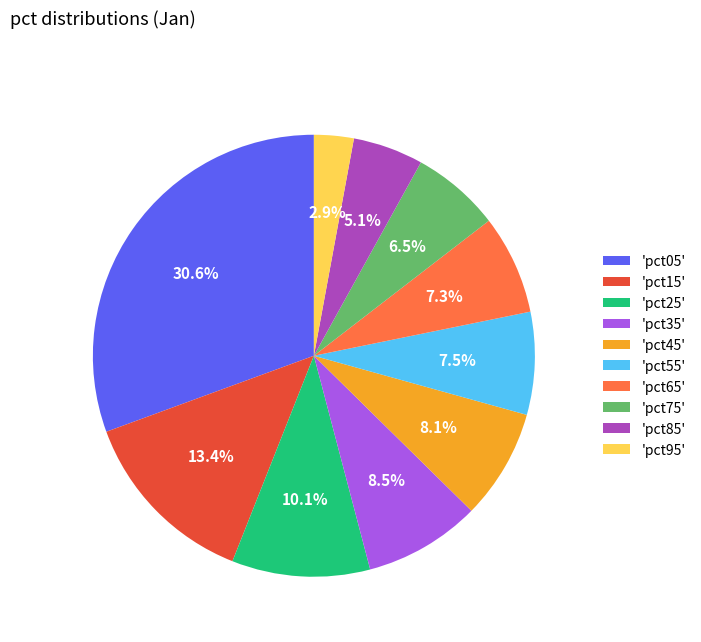

What portion of the pie excludes 'pct95'?

97.1%